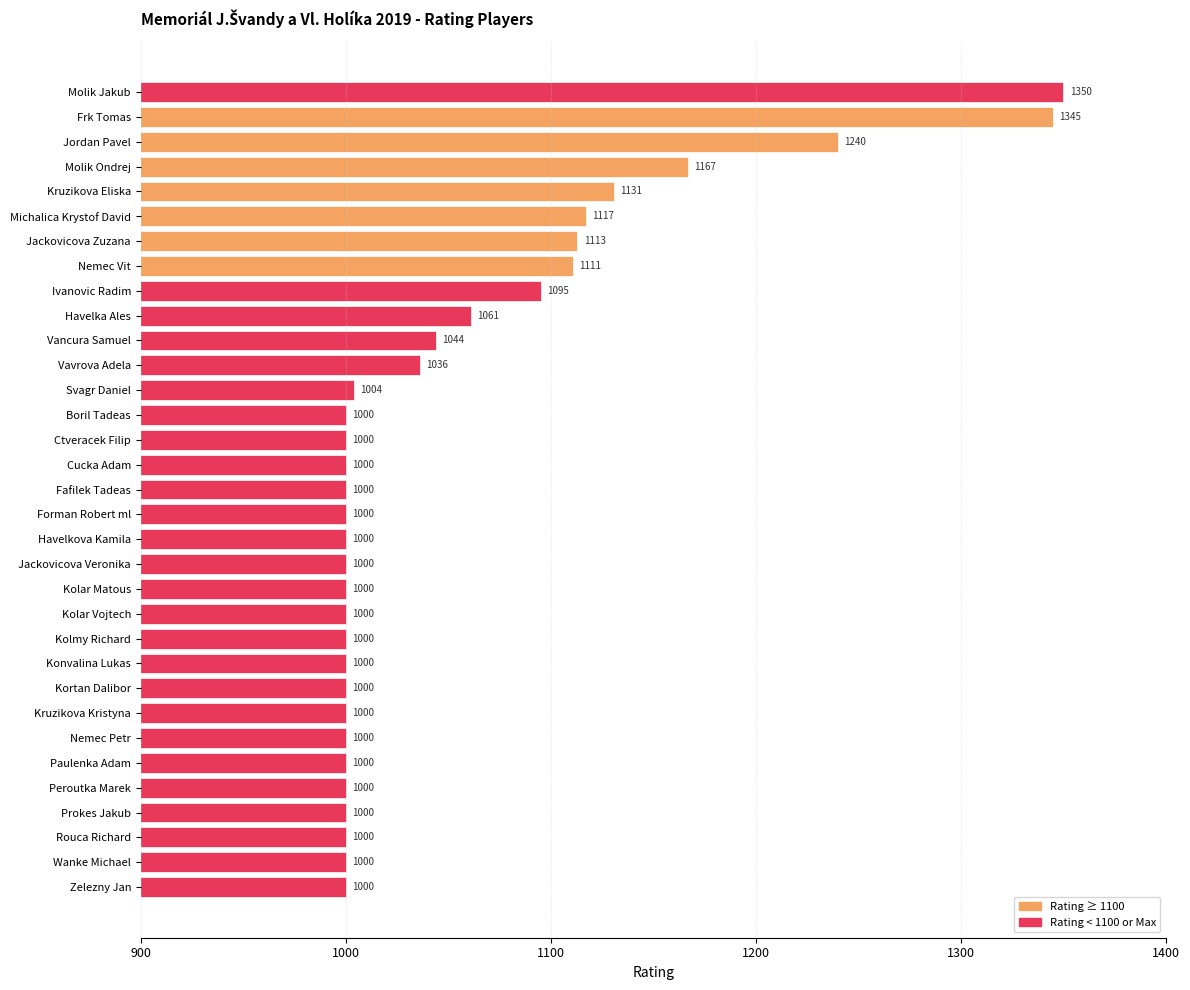

At which category does the chart reach its peak across all series?

Molik Jakub